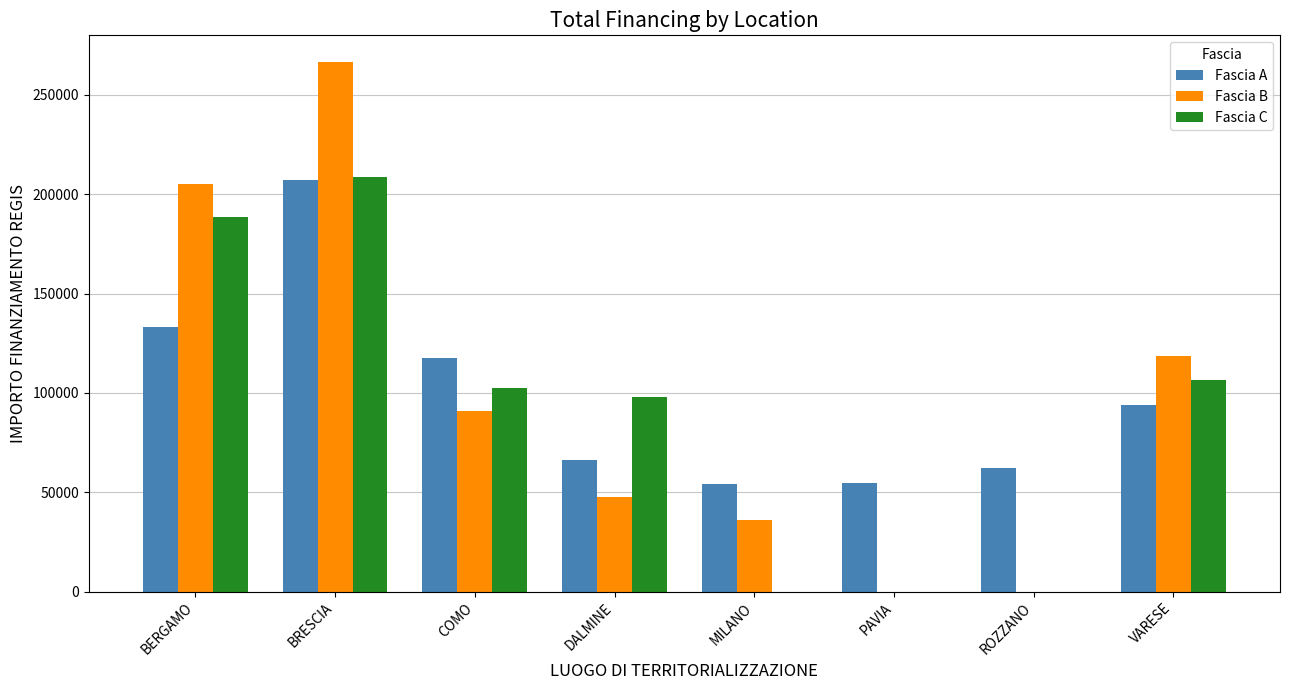

What is the sum of the Fascia A values at VARESE and BERGAMO?

226861.6